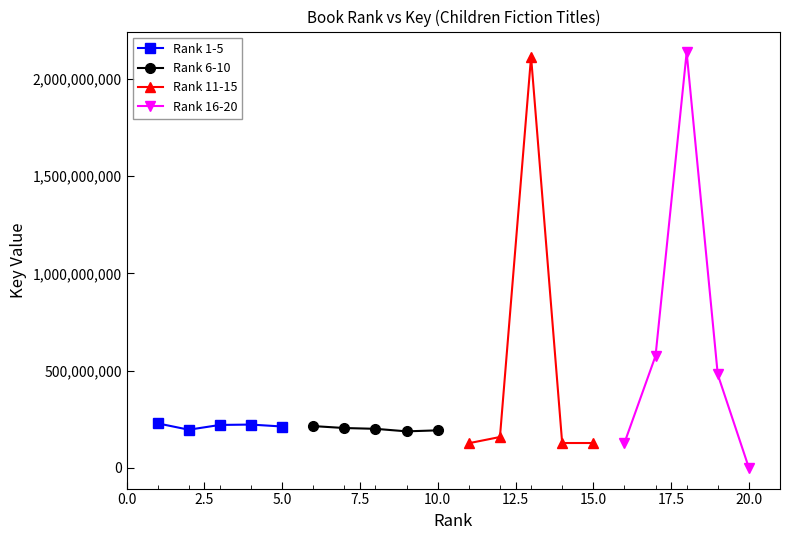

True or false: Rank 16-20 has more than 1 points higher than both neighbors.

False